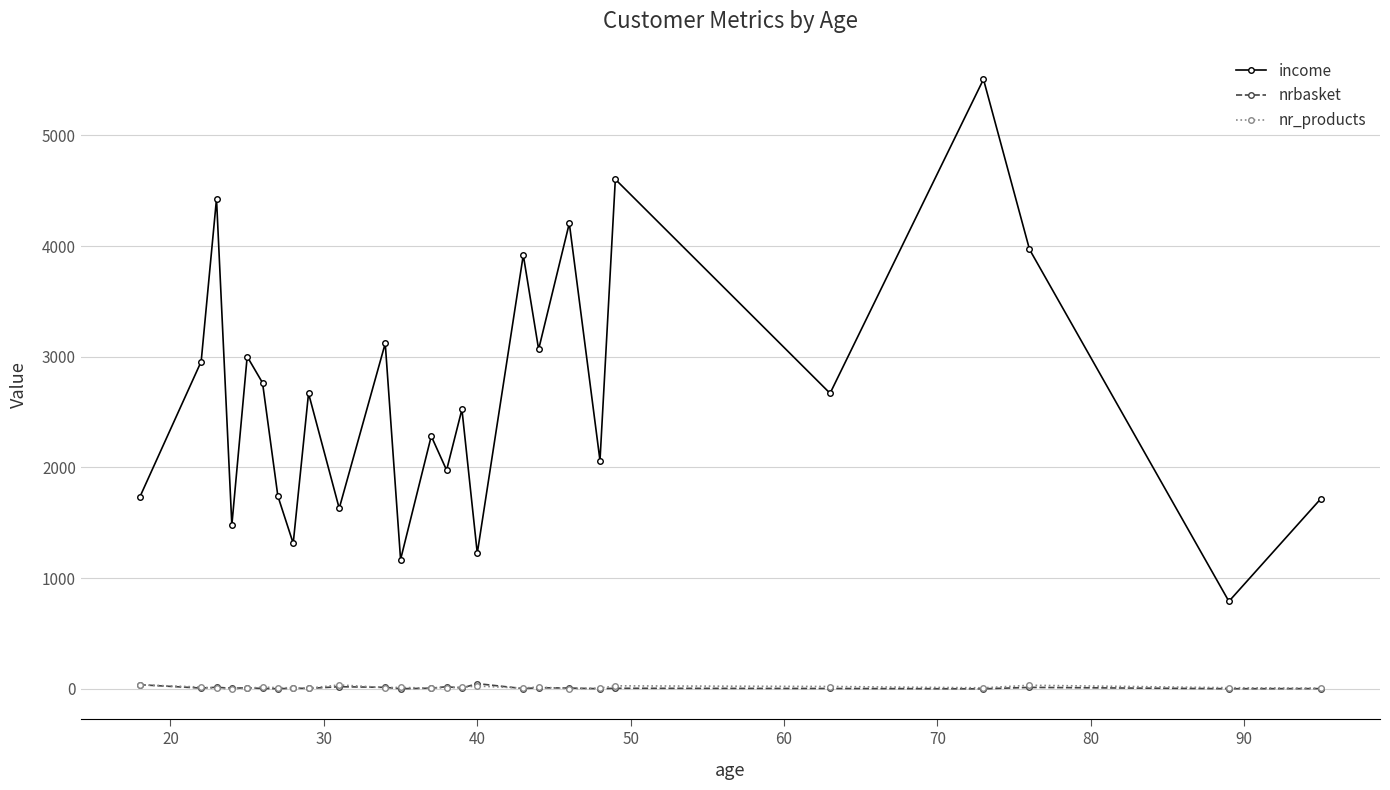

What is the value of the income point at the 20th from the left?

2063.0